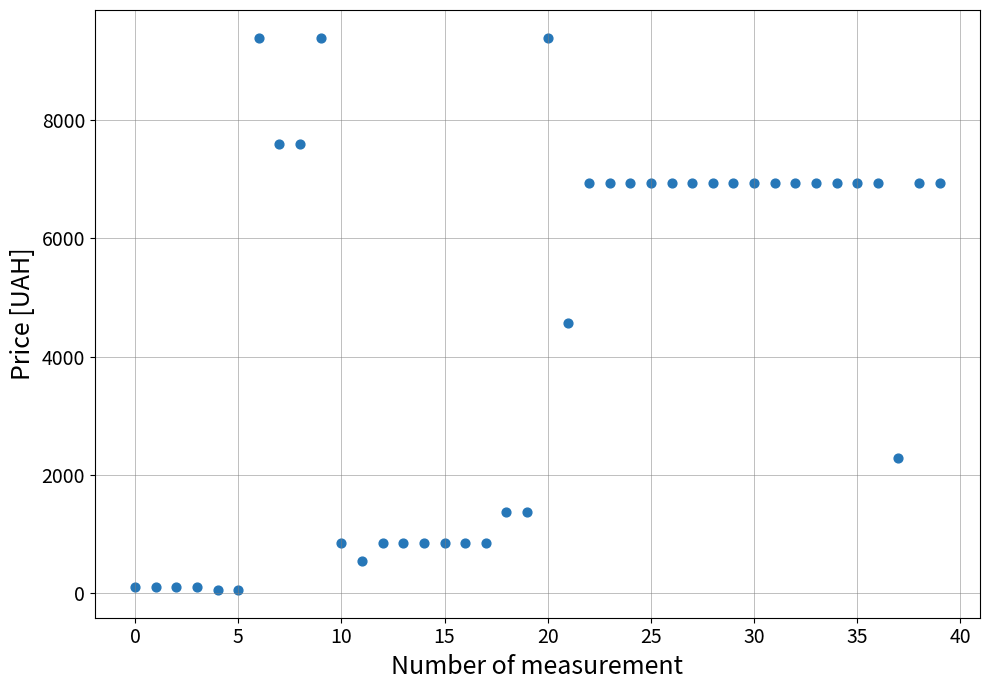

What is the range of Y values (max minus min)?

9326.9